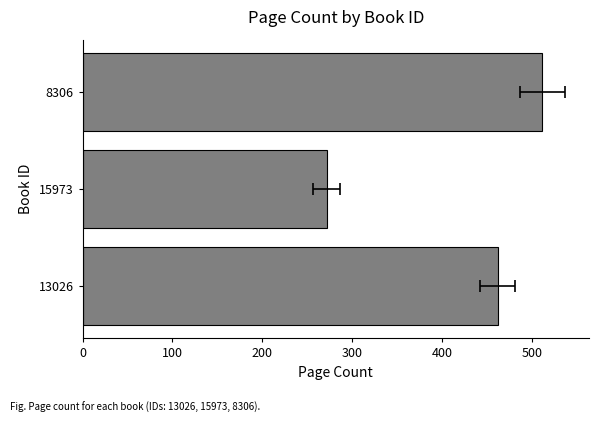

How many distinct data groups are displayed?

1